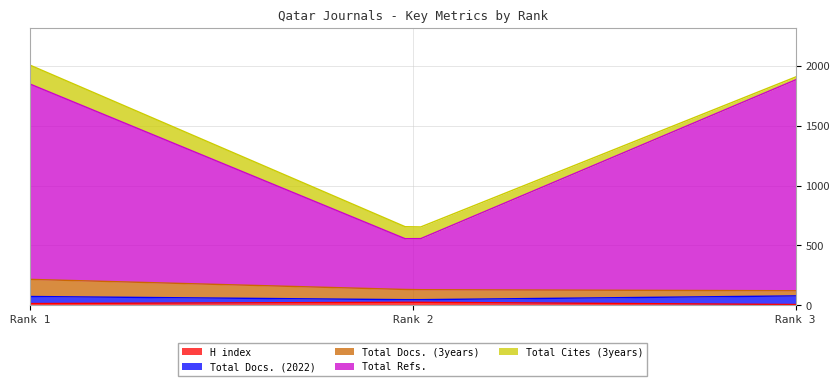

Rank the series by their maximum value, from highest to lowest.

Total Refs., Total Cites (3years), Total Docs. (3years), Total Docs. (2022), H index